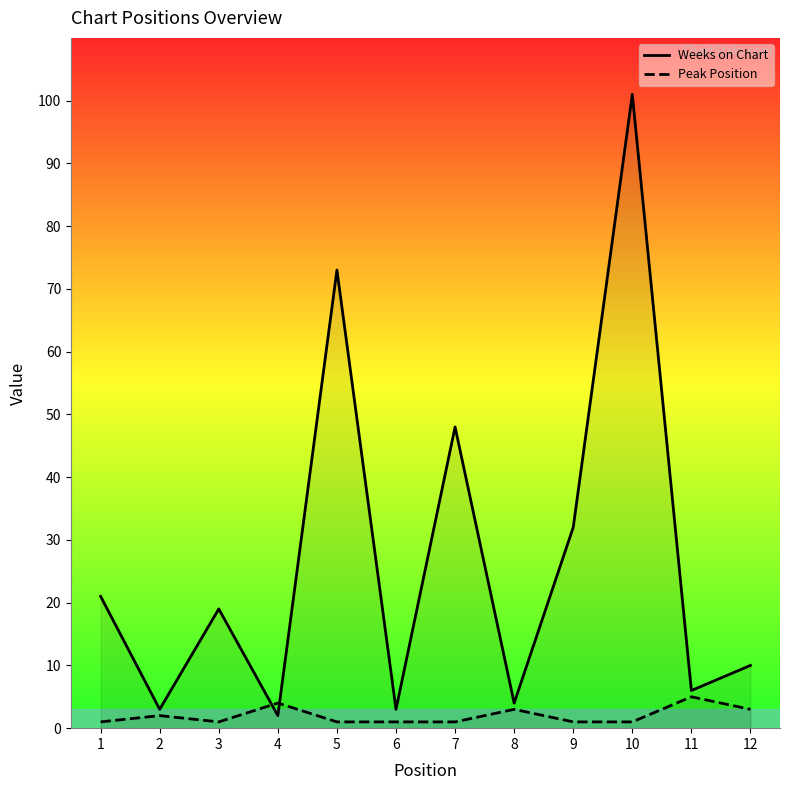

How many series are shown in this chart?

2